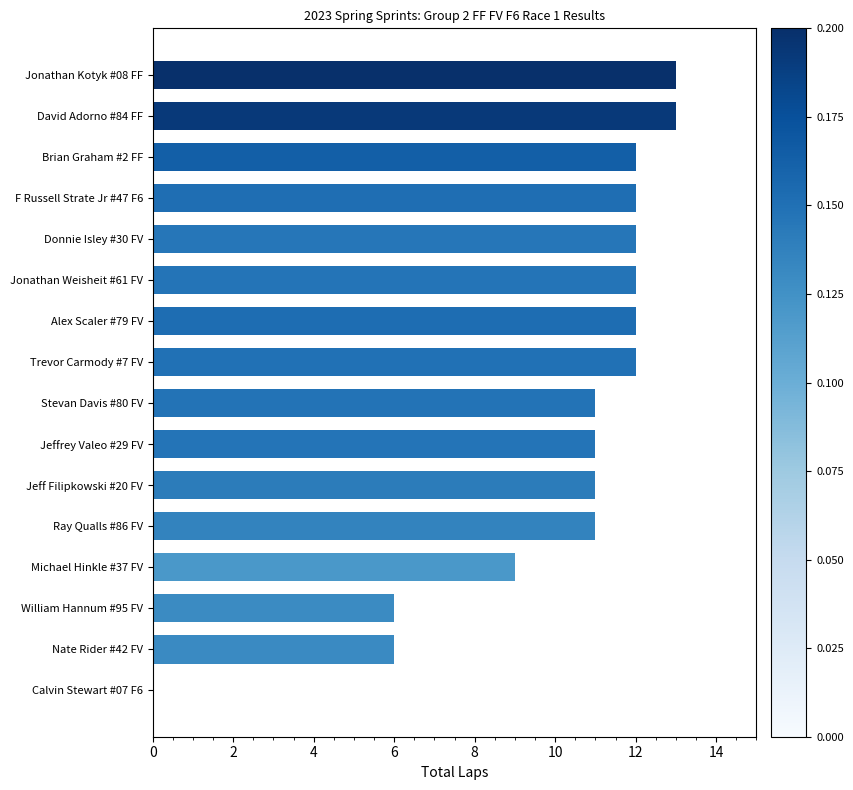

What is the sum of all values?

163